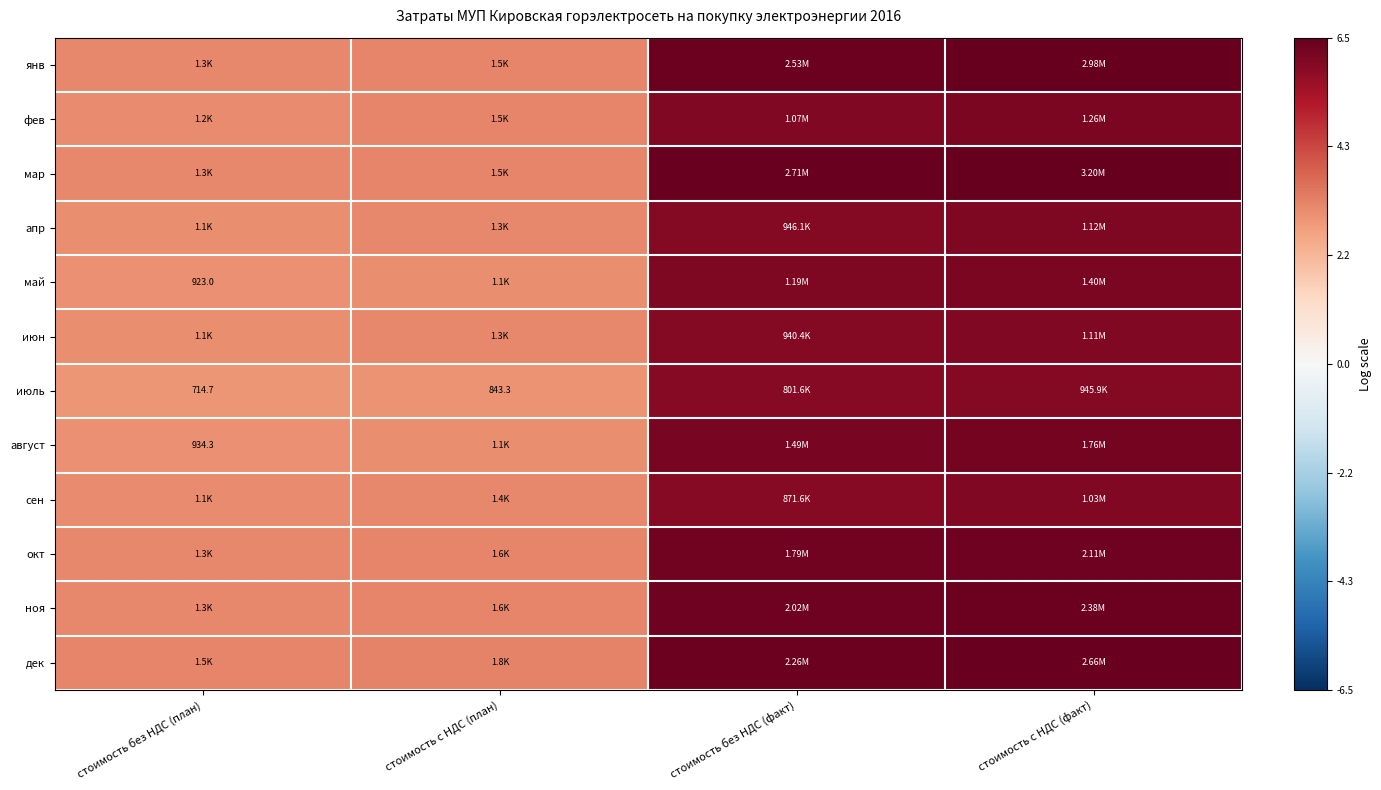

List the series in order of their peak value, highest first.

мар, янв, дек, ноя, окт, август, май, фев, апр, июн, сен, июль